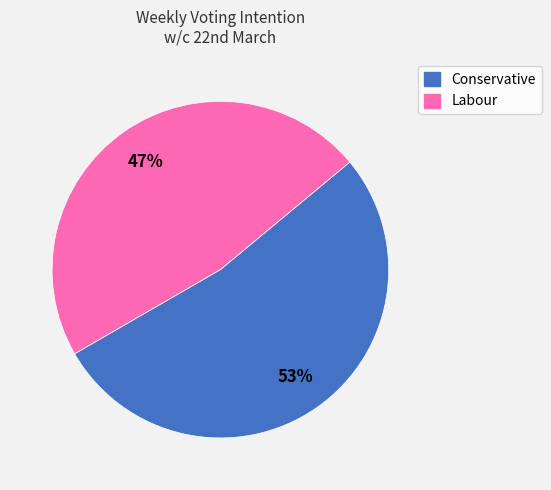

To the nearest percent, what is the average slice percentage?

50%